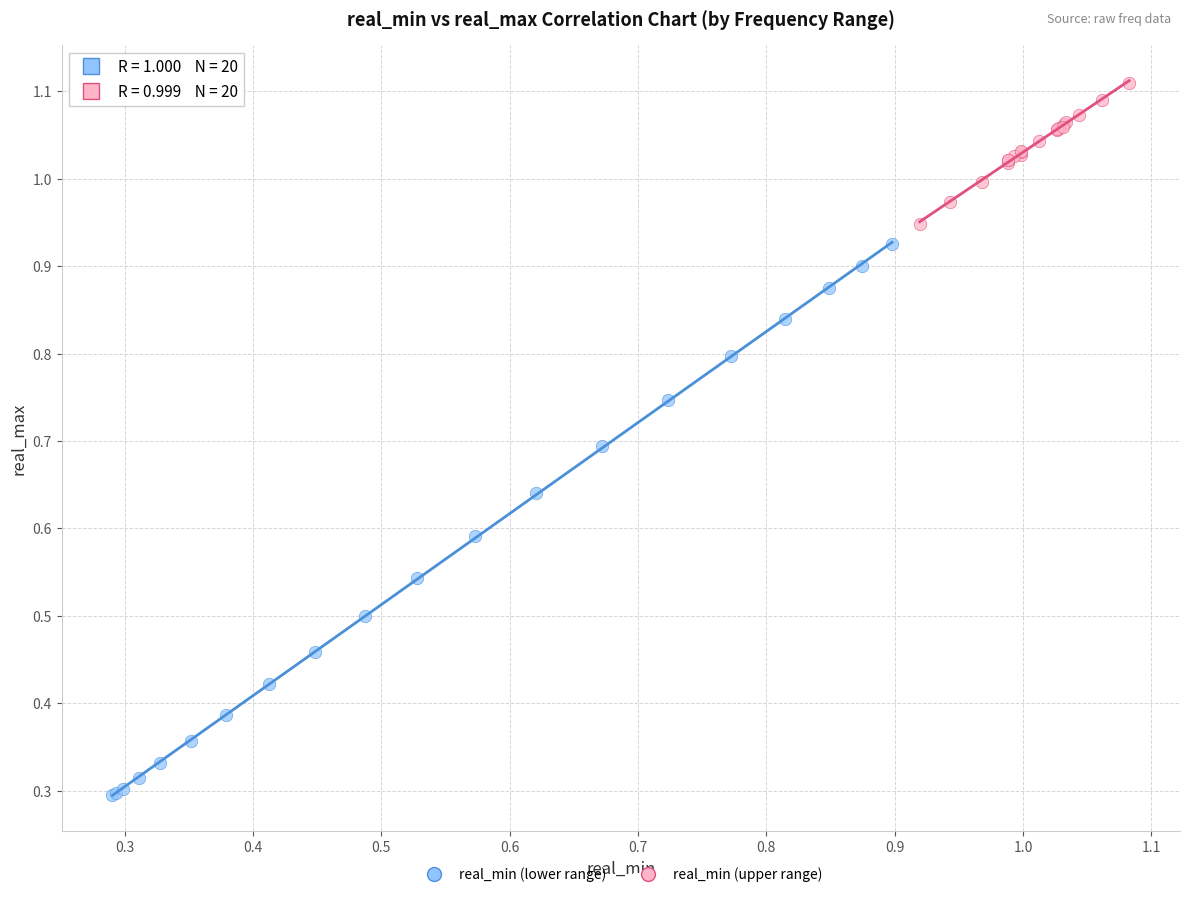

What are all the series names shown in the legend?

real_min (lower range), real_min (upper range)